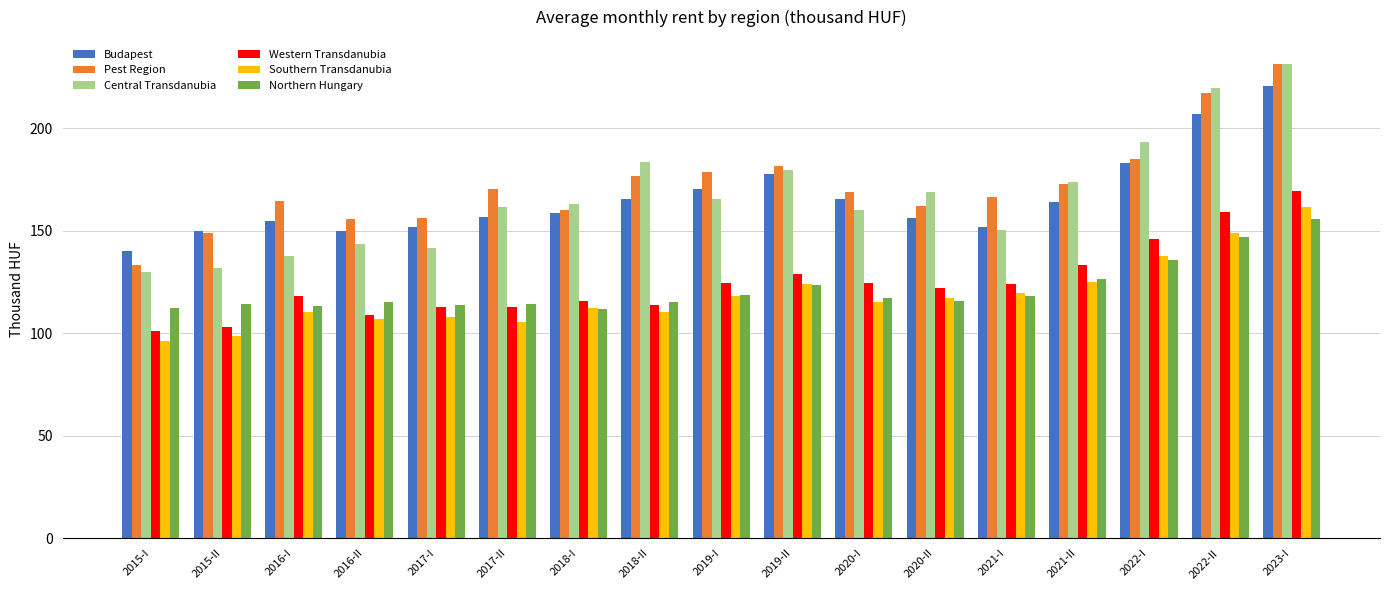

How many values in the Budapest series exceed 158?

9